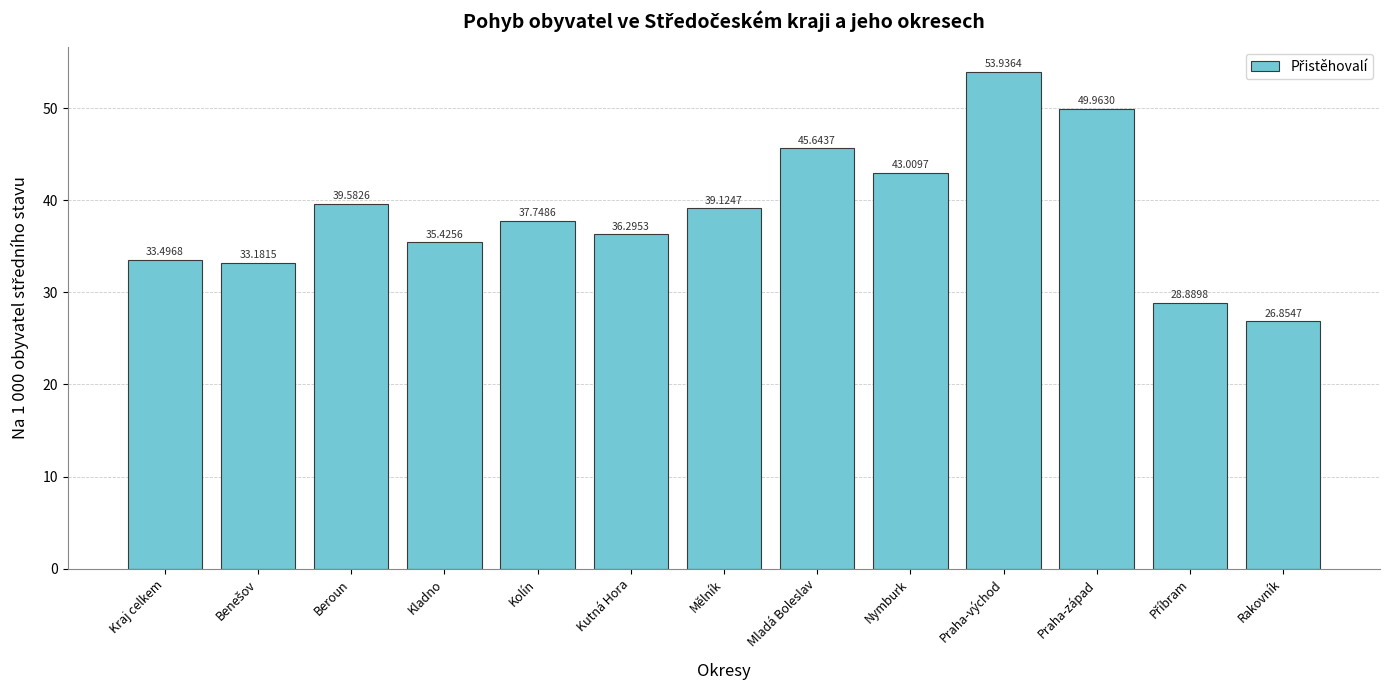

What is the label of the 8th bar from the right?

Kutná Hora